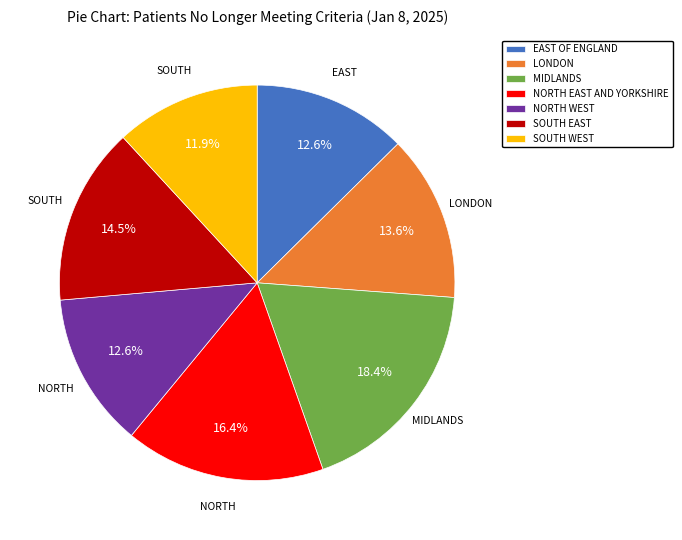

Is EAST OF ENGLAND the majority of the pie?

No